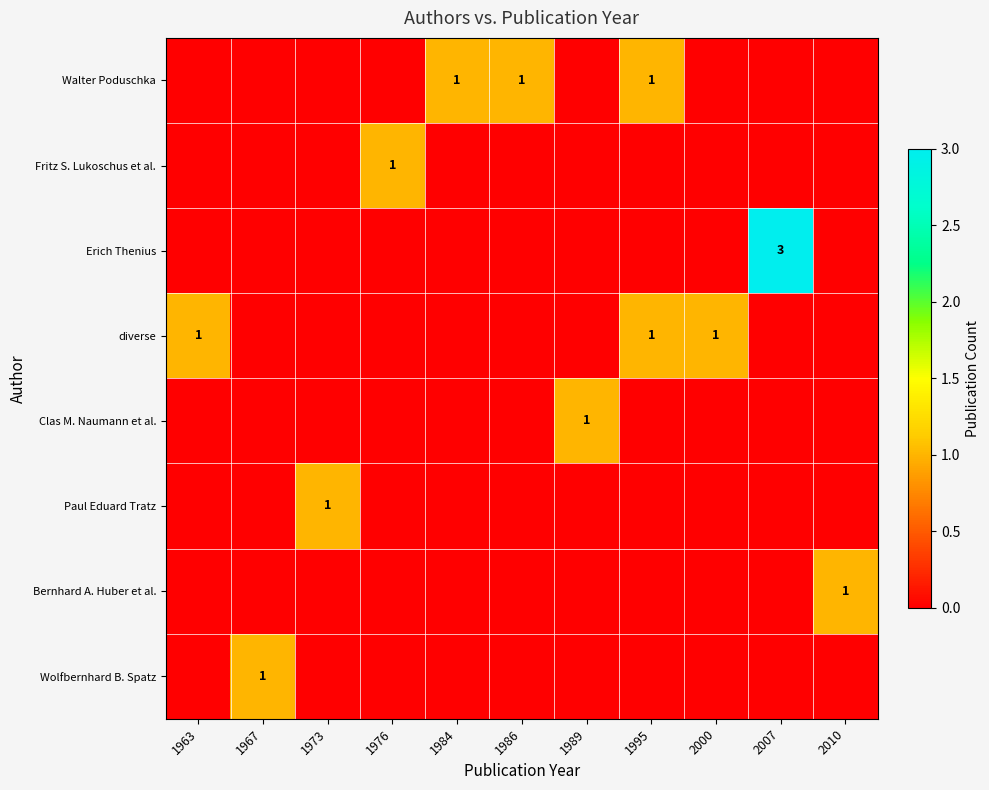

What is the spread (max minus min) of values at 1984?

1